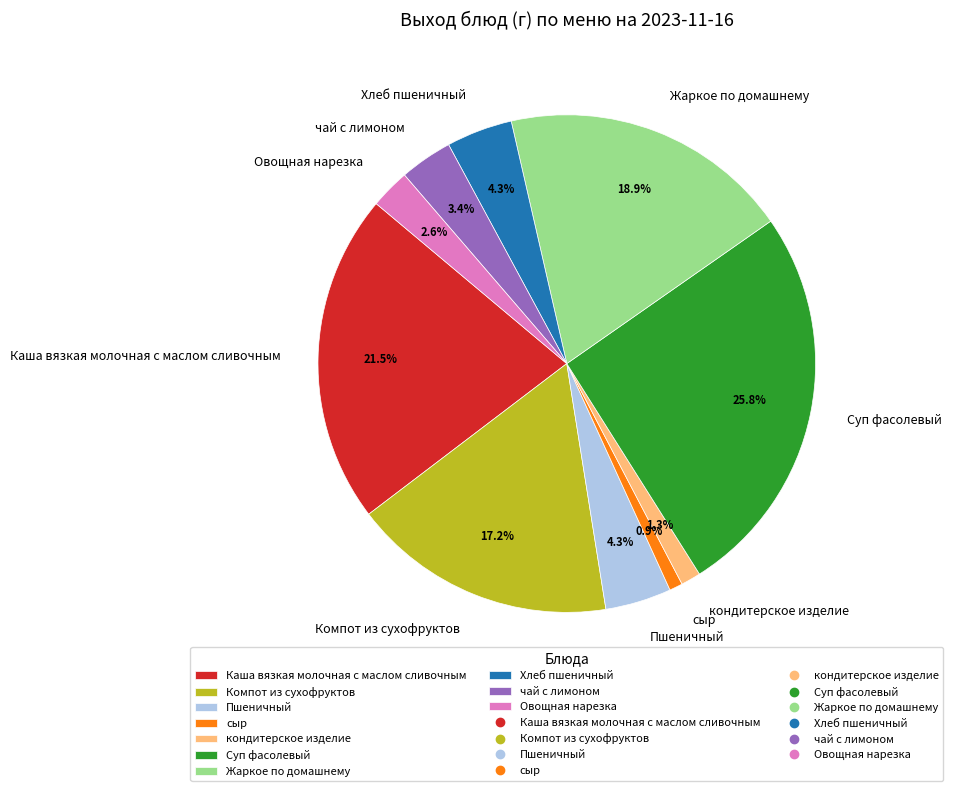

Which slice is the largest?

Суп фасолевый